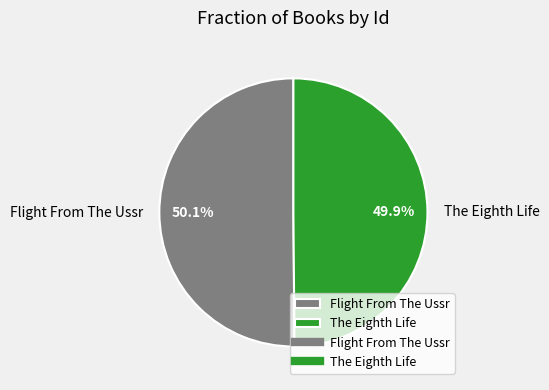

Approximately how many times larger is the value at The Eighth Life compared to Flight From The Ussr?

1.0